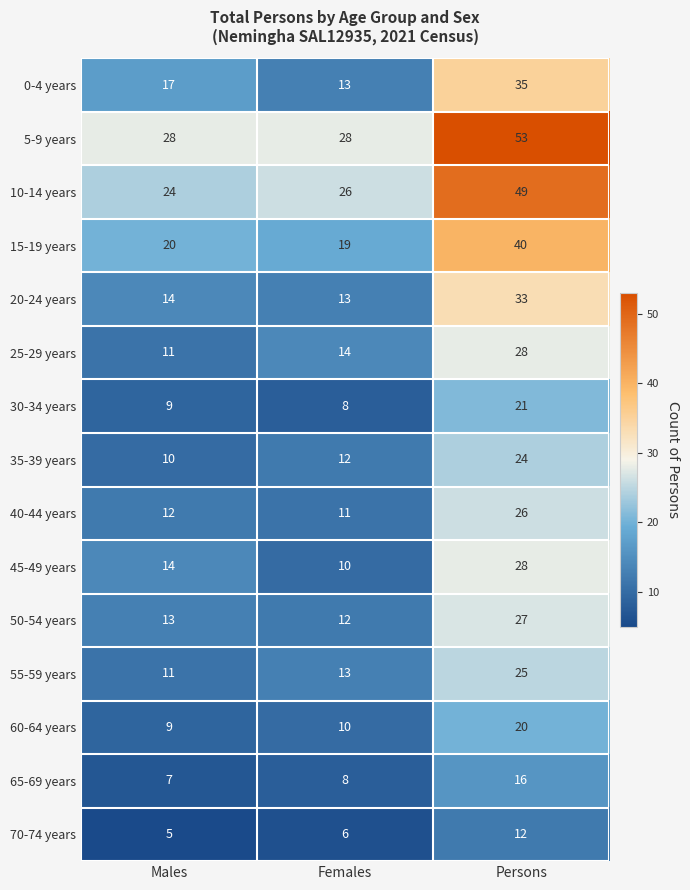

What is the difference between the maximum and minimum values in the 60-64 years series?

11